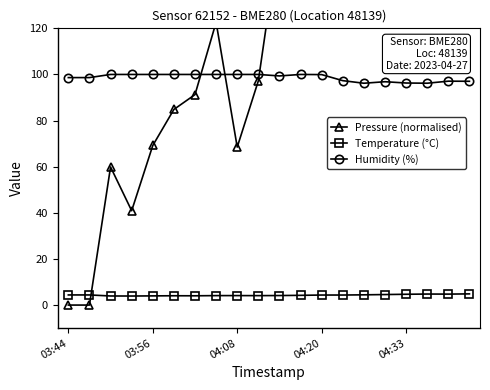

Count the number of categories in the chart.

20